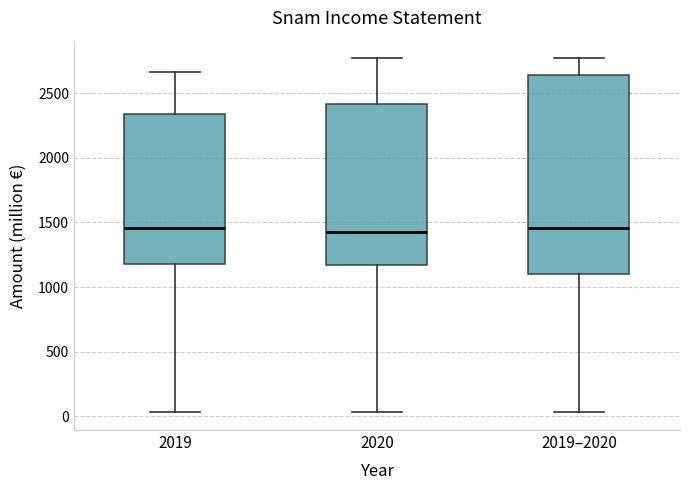

Where does the upper whisker of the box for 2019–2020 end on the y-axis? The values are not printed on the chart, so give them approximately, as read against the axis.

2750